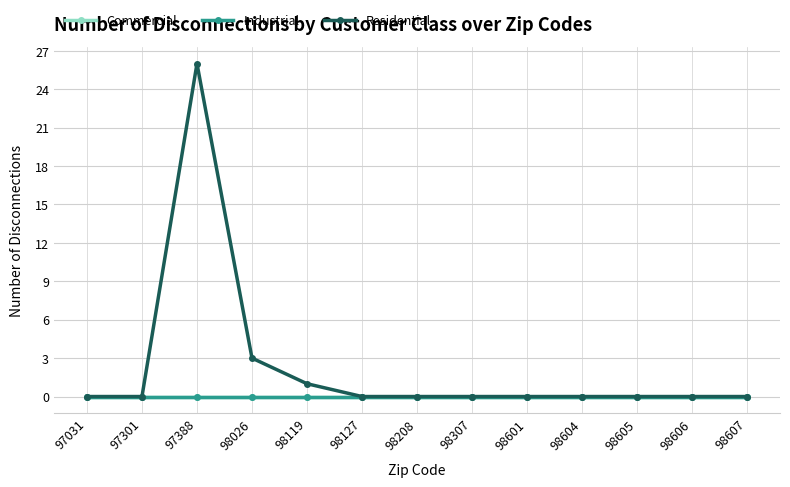

List the labels in order of Industrial value, smallest first.

97031, 97301, 97388, 98026, 98119, 98127, 98208, 98307, 98601, 98604, 98605, 98606, 98607